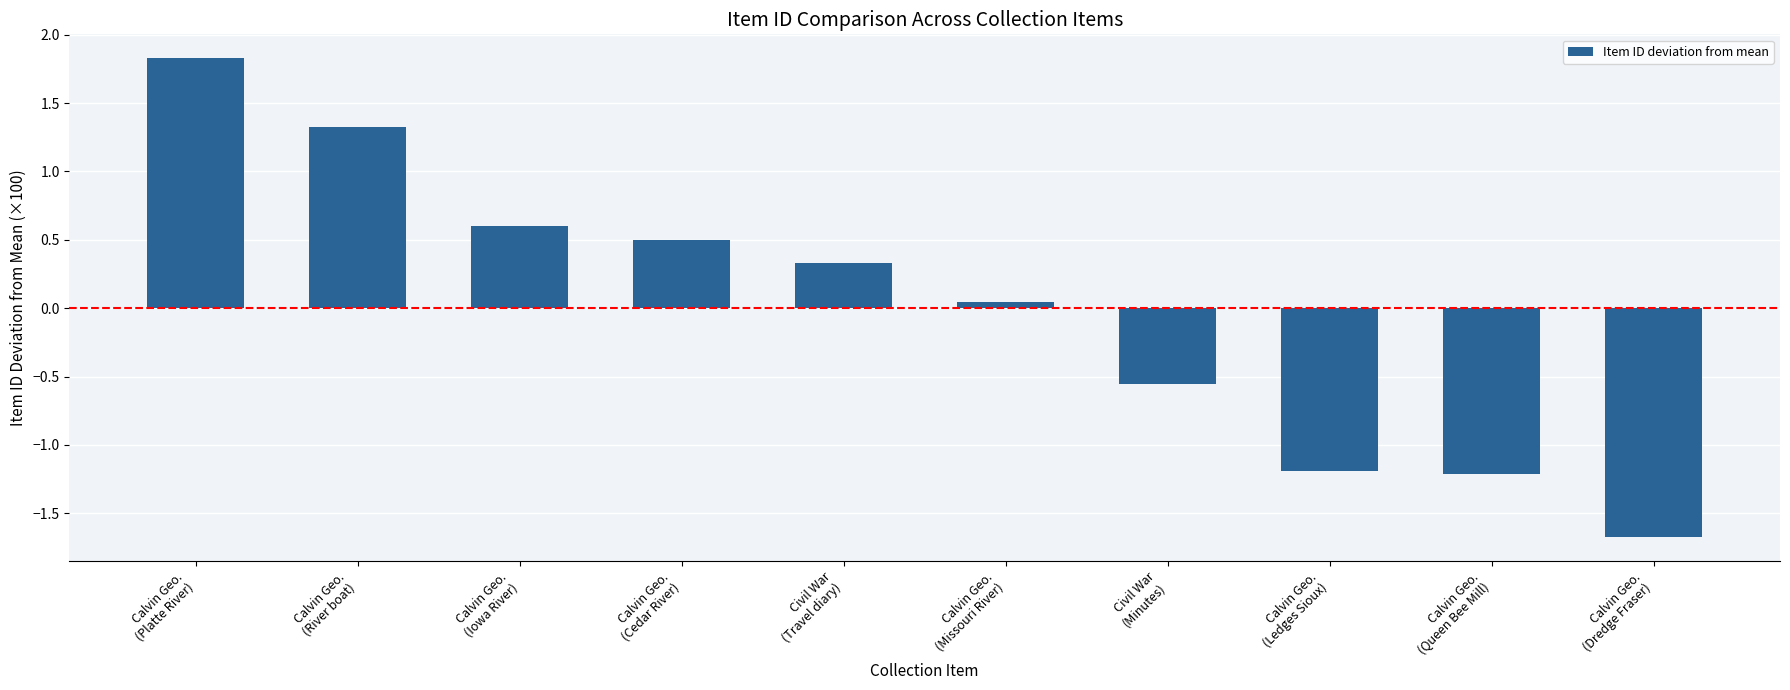

What is the difference between the second highest and minimum values?

3.0